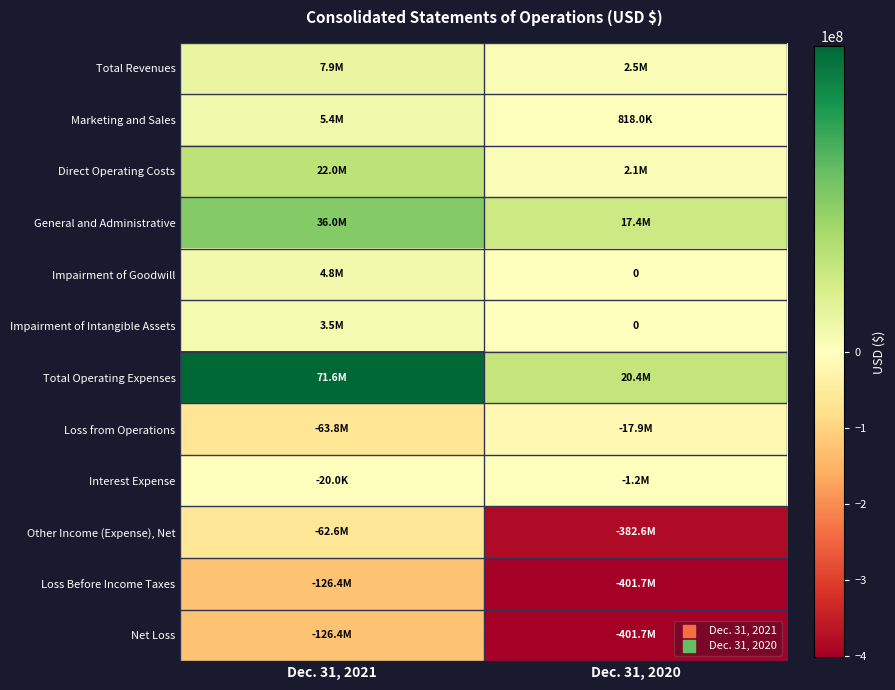

At which label does Other Income (Expense), Net reach its peak?

Dec. 31, 2021